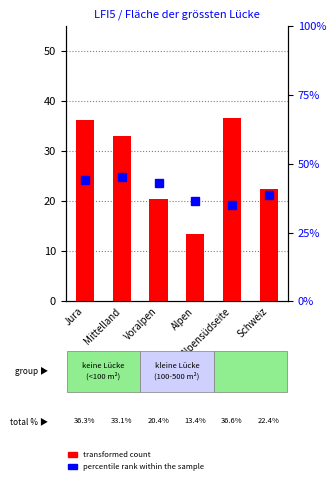

At which label is percentile rank within the sample closest to 40?

Schweiz